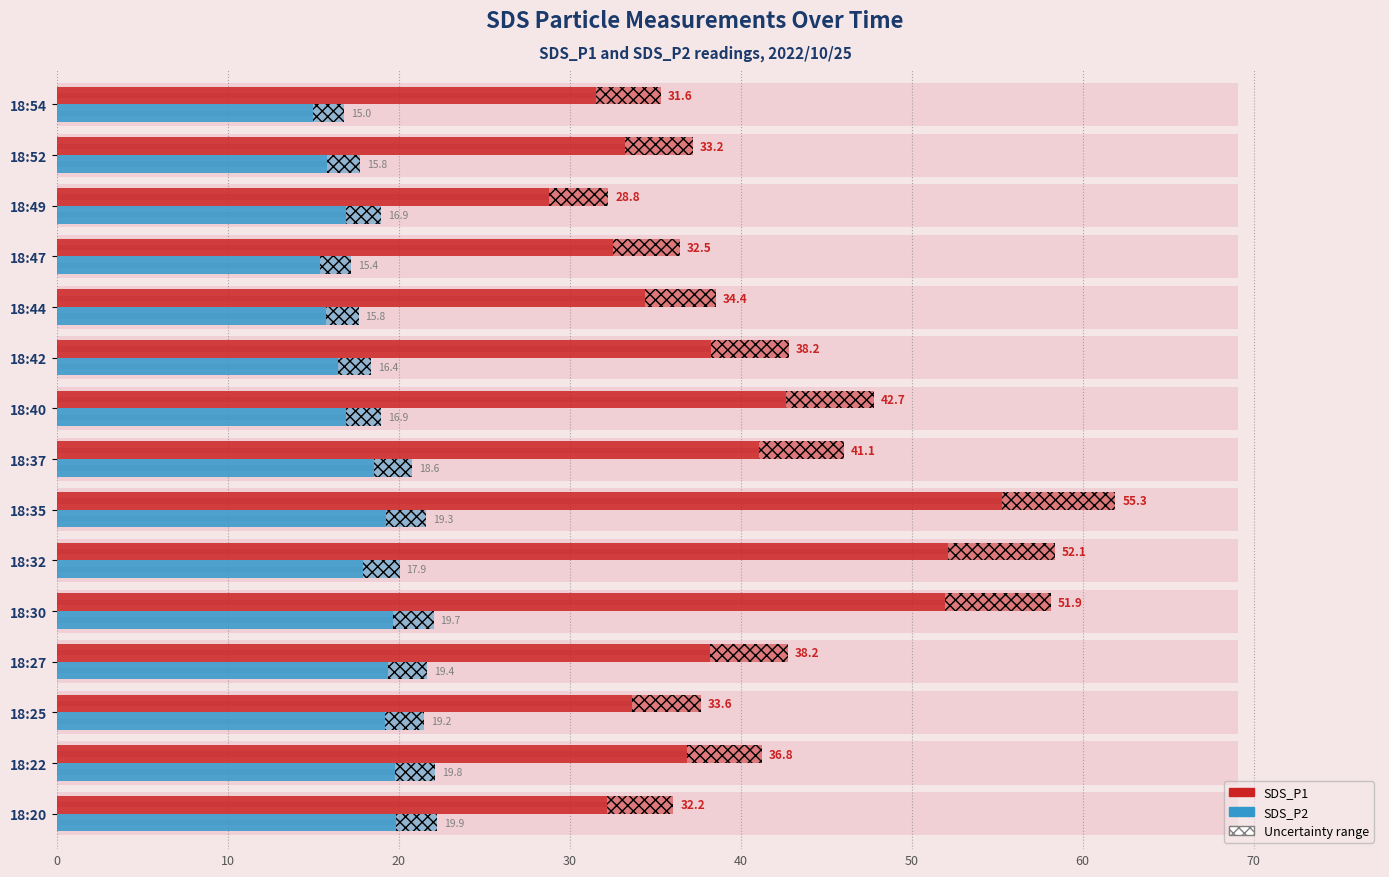

Are the bars horizontal?

Yes